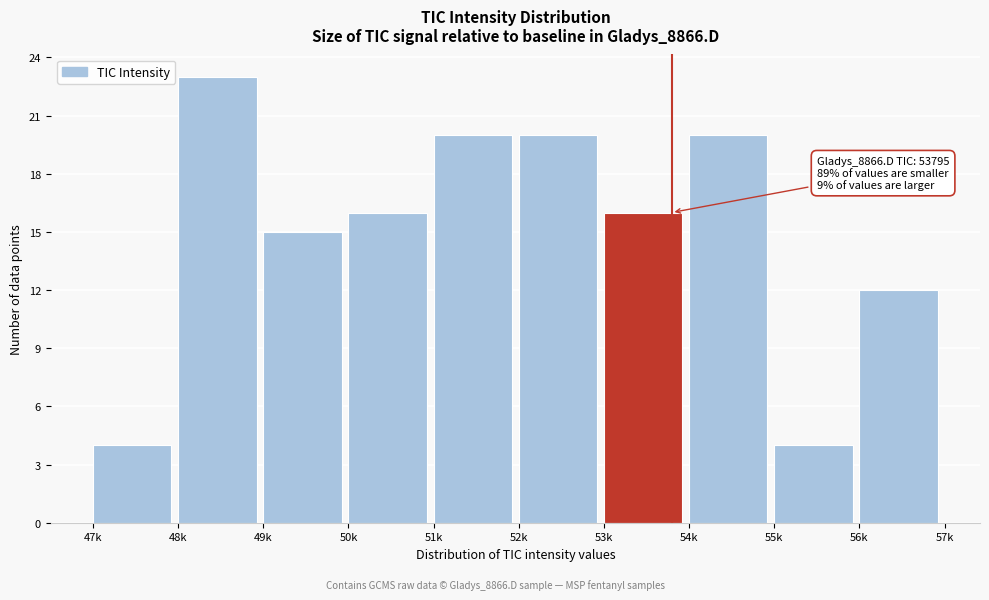

Reading left to right, list all the values displayed in this chart.

4	23	15	16	20	20	16	20	4	12